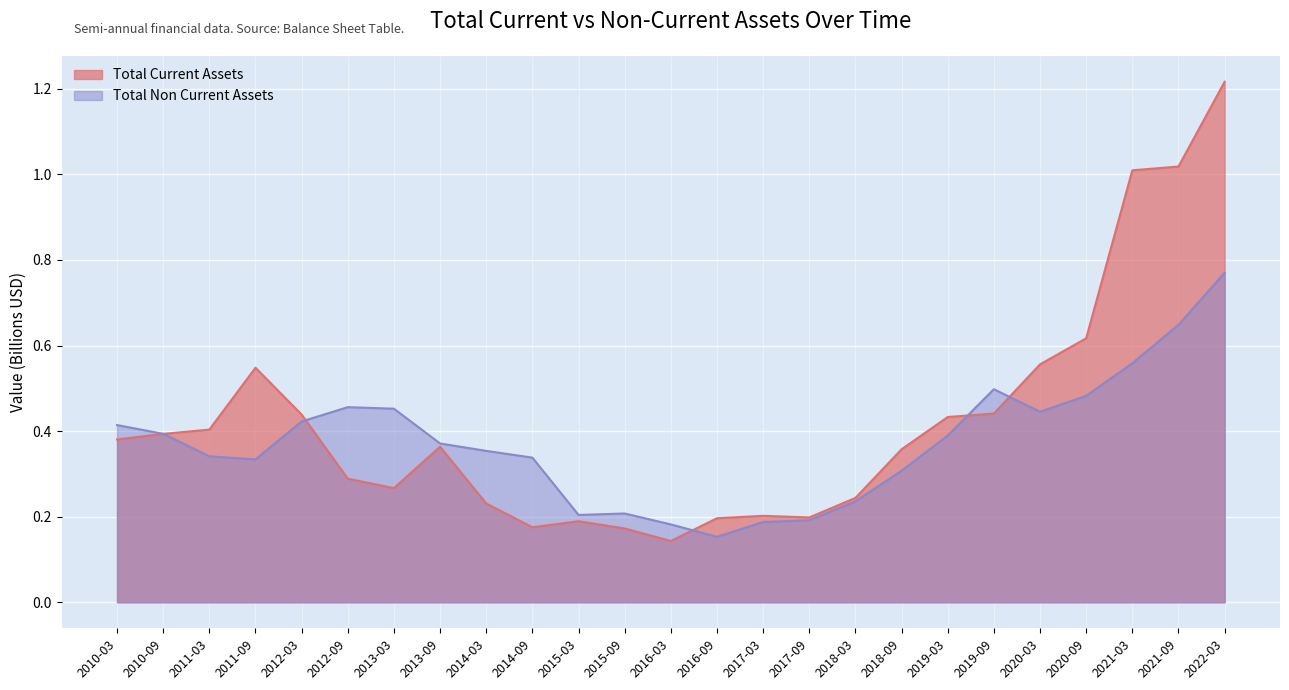

At which label is Total Non Current Assets closest to 0?

2016-09